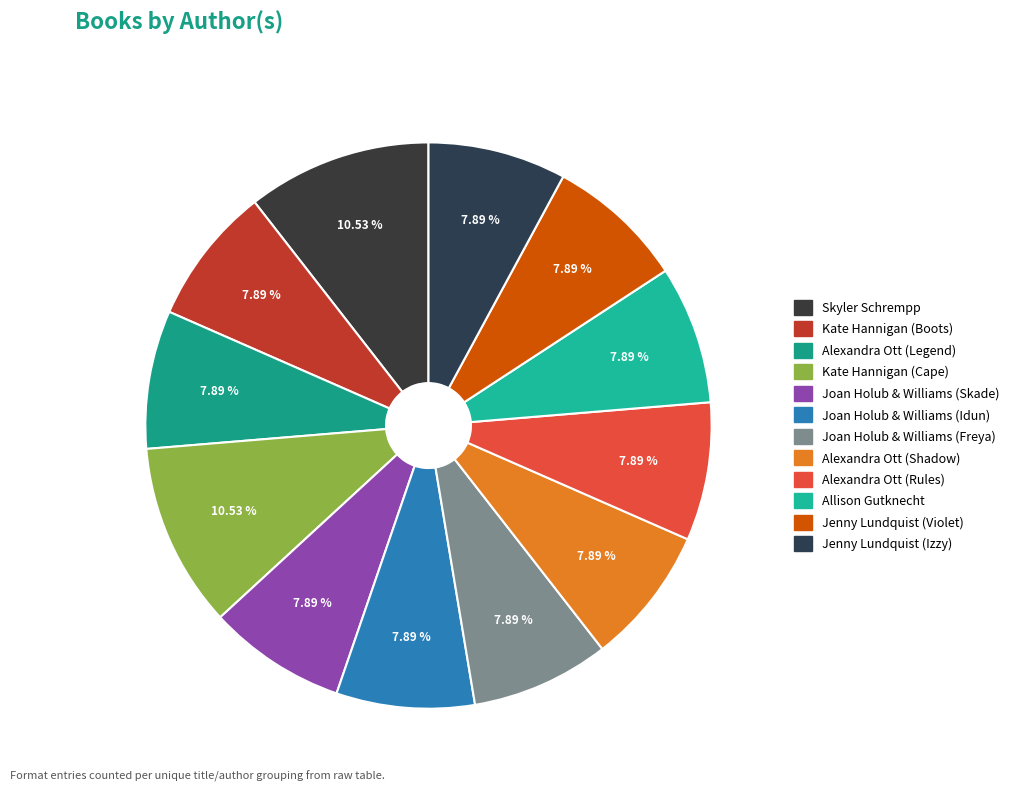

To the nearest percent, what is the difference between the largest and smallest slice percentages?

3%